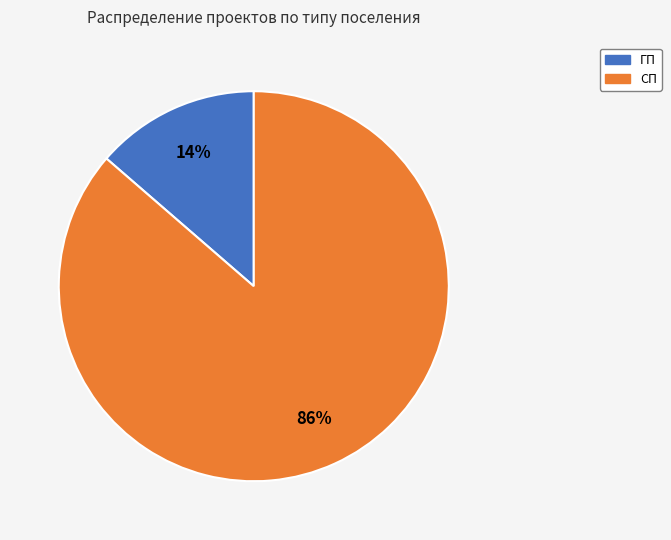

Count the number of slices in the pie.

2